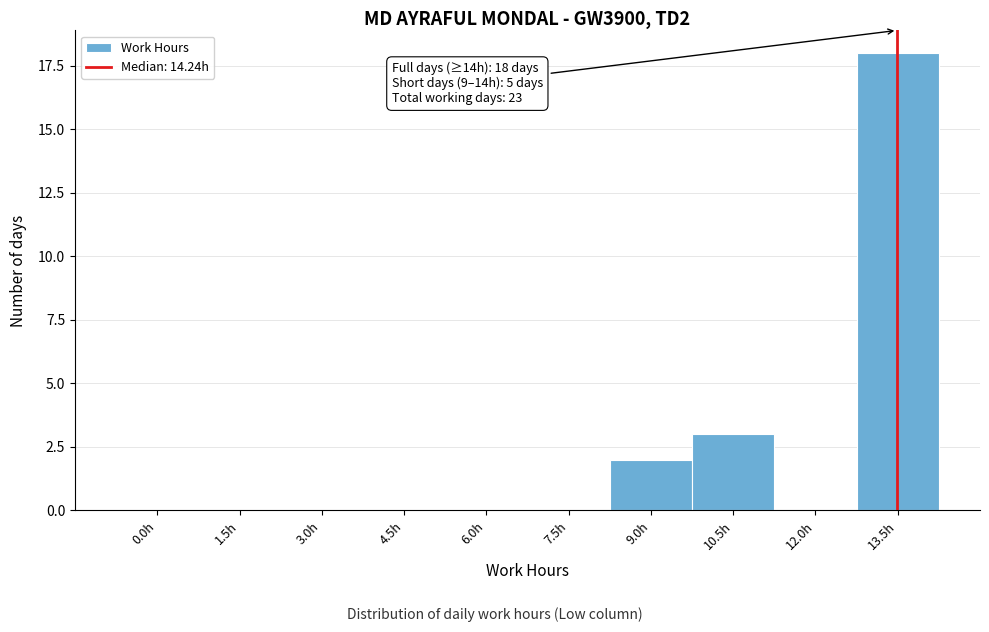

Reading left to right, list all the values displayed in this chart.

0.0h=0	1.5h=0	3.0h=0	4.5h=0	6.0h=0	7.5h=0	9.0h=2	10.5h=3	12.0h=0	13.5h=18